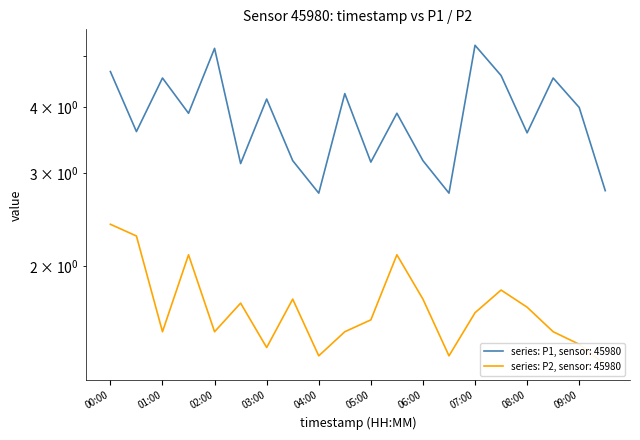

True or false: P1 and P2 intersect in this chart.

False